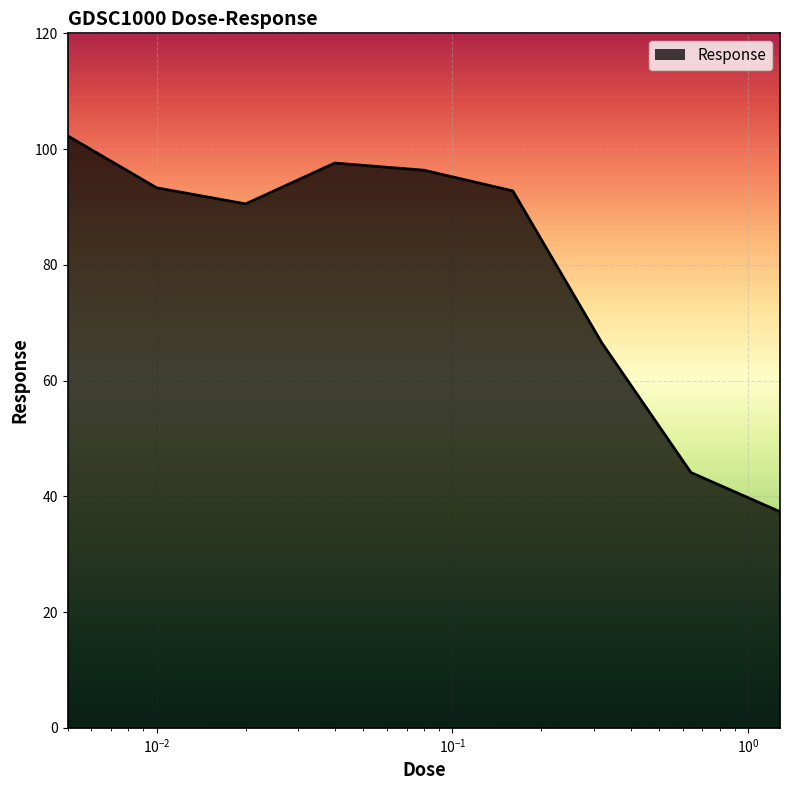

What is the minimum value shown in the chart?

37.3